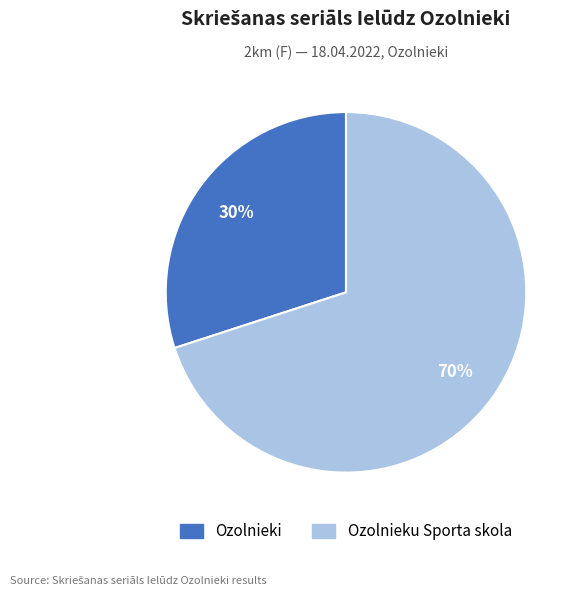

Which has a higher value, Ozolnieku Sporta skola or Ozolnieki?

Ozolnieku Sporta skola